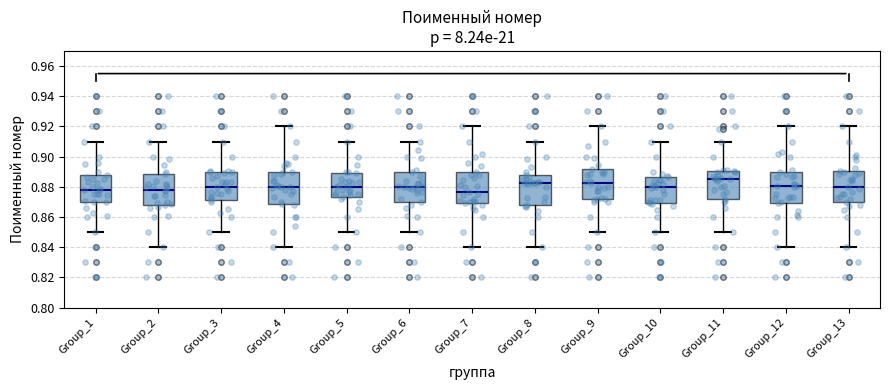

Reading left to right, read every box against the y-axis: the position of its median line, the range the box covers, and the ends of its whiskers. The values are not printed on the chart, so give them approximately, as read against the axis.

Group_1: median 0.878, box 0.870 to 0.888, whiskers 0.850 to 0.910
Group_2: median 0.878, box 0.868 to 0.888, whiskers 0.840 to 0.910
Group_3: median 0.880, box 0.872 to 0.890, whiskers 0.850 to 0.910
Group_4: median 0.880, box 0.868 to 0.890, whiskers 0.840 to 0.920
Group_5: median 0.880, box 0.872 to 0.890, whiskers 0.850 to 0.910
Group_6: median 0.880, box 0.870 to 0.890, whiskers 0.850 to 0.910
Group_7: median 0.876, box 0.870 to 0.890, whiskers 0.840 to 0.920
Group_8: median 0.882, box 0.868 to 0.888, whiskers 0.840 to 0.910
Group_9: median 0.882, box 0.872 to 0.892, whiskers 0.850 to 0.920
Group_10: median 0.880, box 0.870 to 0.886, whiskers 0.850 to 0.910
Group_11: median 0.886, box 0.872 to 0.890, whiskers 0.850 to 0.910
Group_12: median 0.880, box 0.870 to 0.890, whiskers 0.840 to 0.920
Group_13: median 0.880, box 0.870 to 0.890, whiskers 0.840 to 0.920